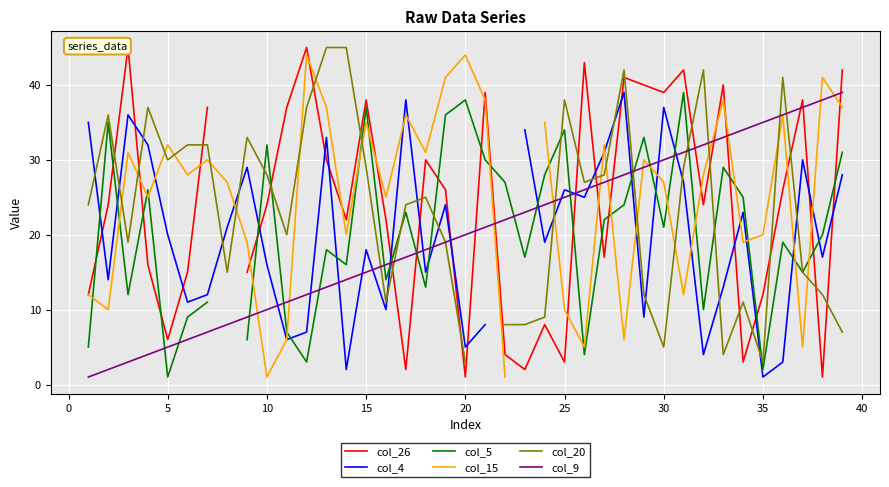

The col_9 series shows 25 at 25. True or false?

True